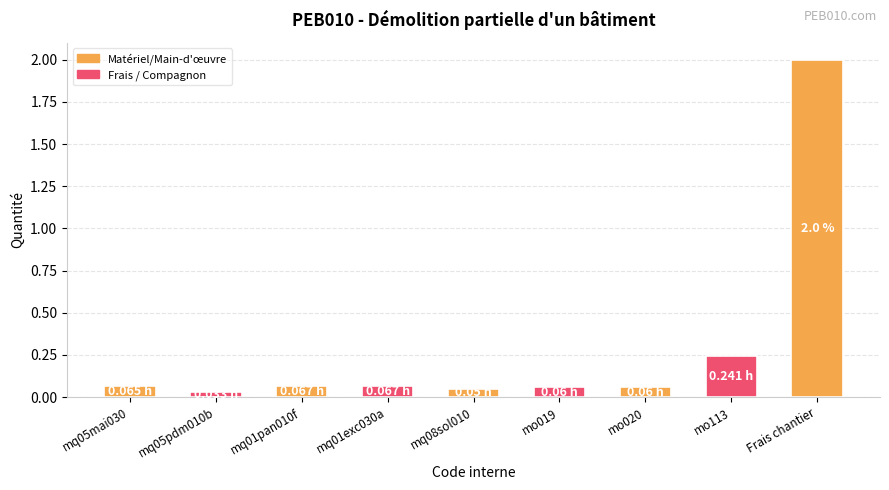

Which has a higher value, mq01exc030a or mo113?

mo113